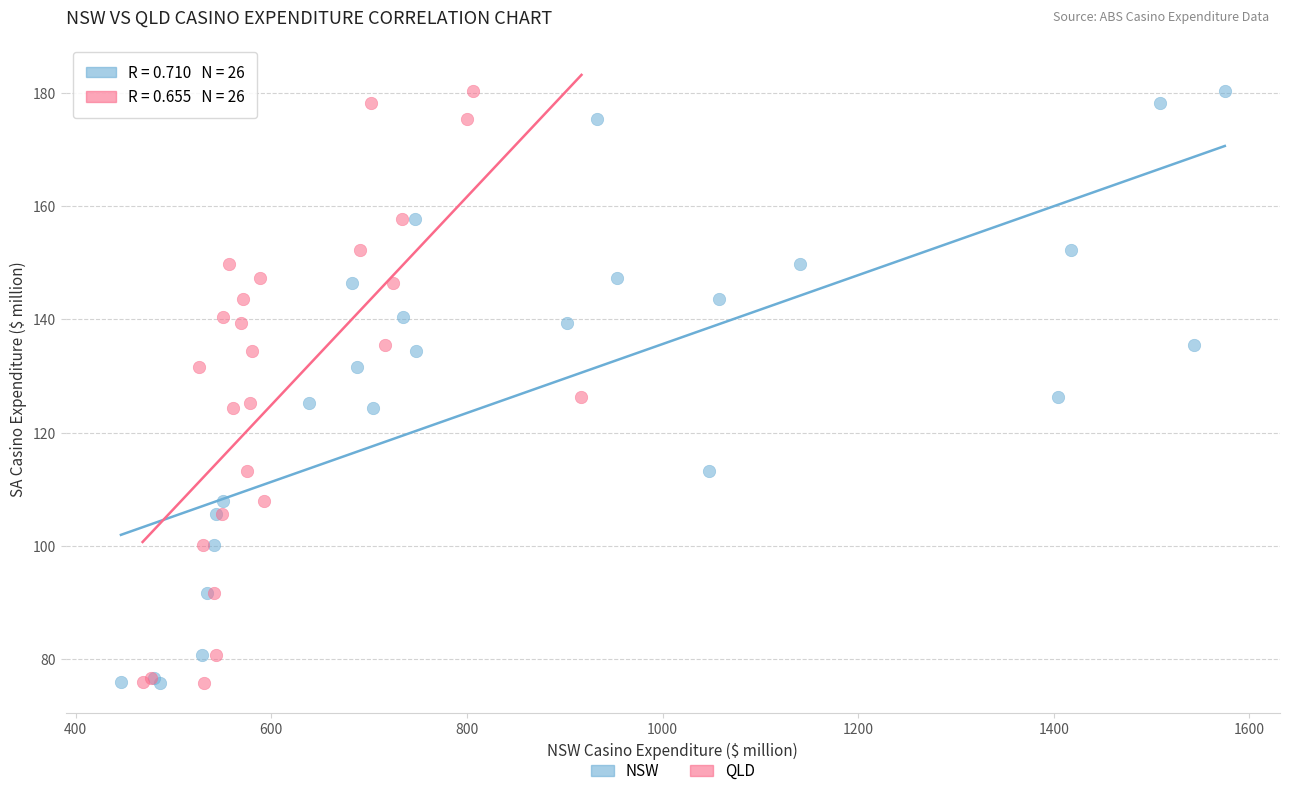

What are all the series names shown in the legend?

NSW, QLD